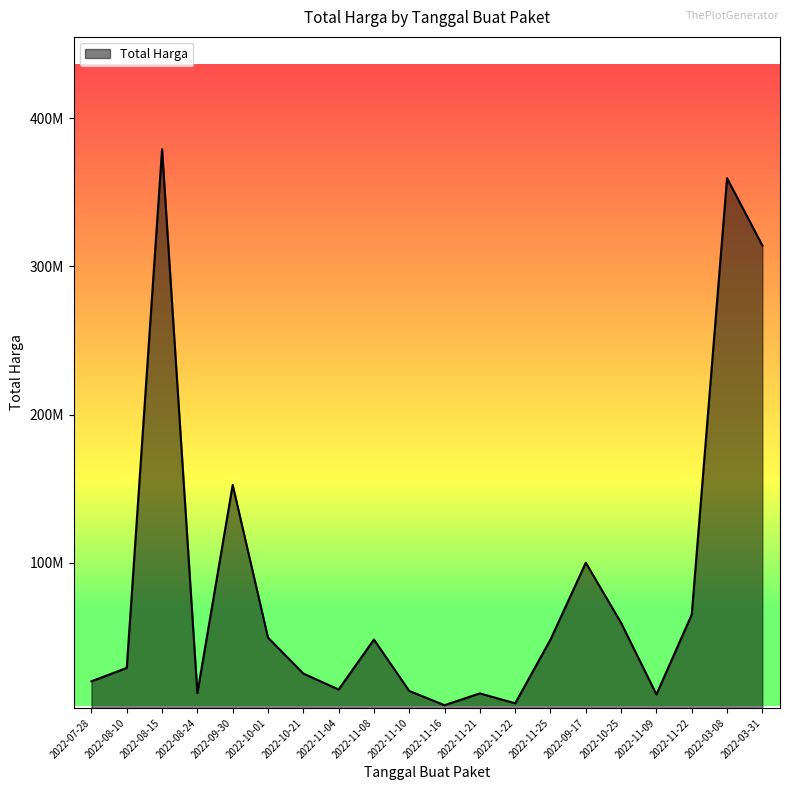

What is the label of the 5th point from the right?

2022-10-25